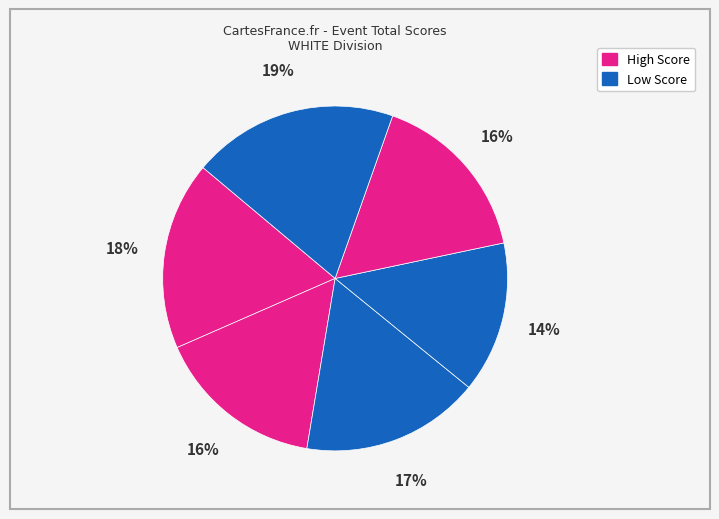

To the nearest percent, what is the difference between the largest and smallest slice percentages?

5%